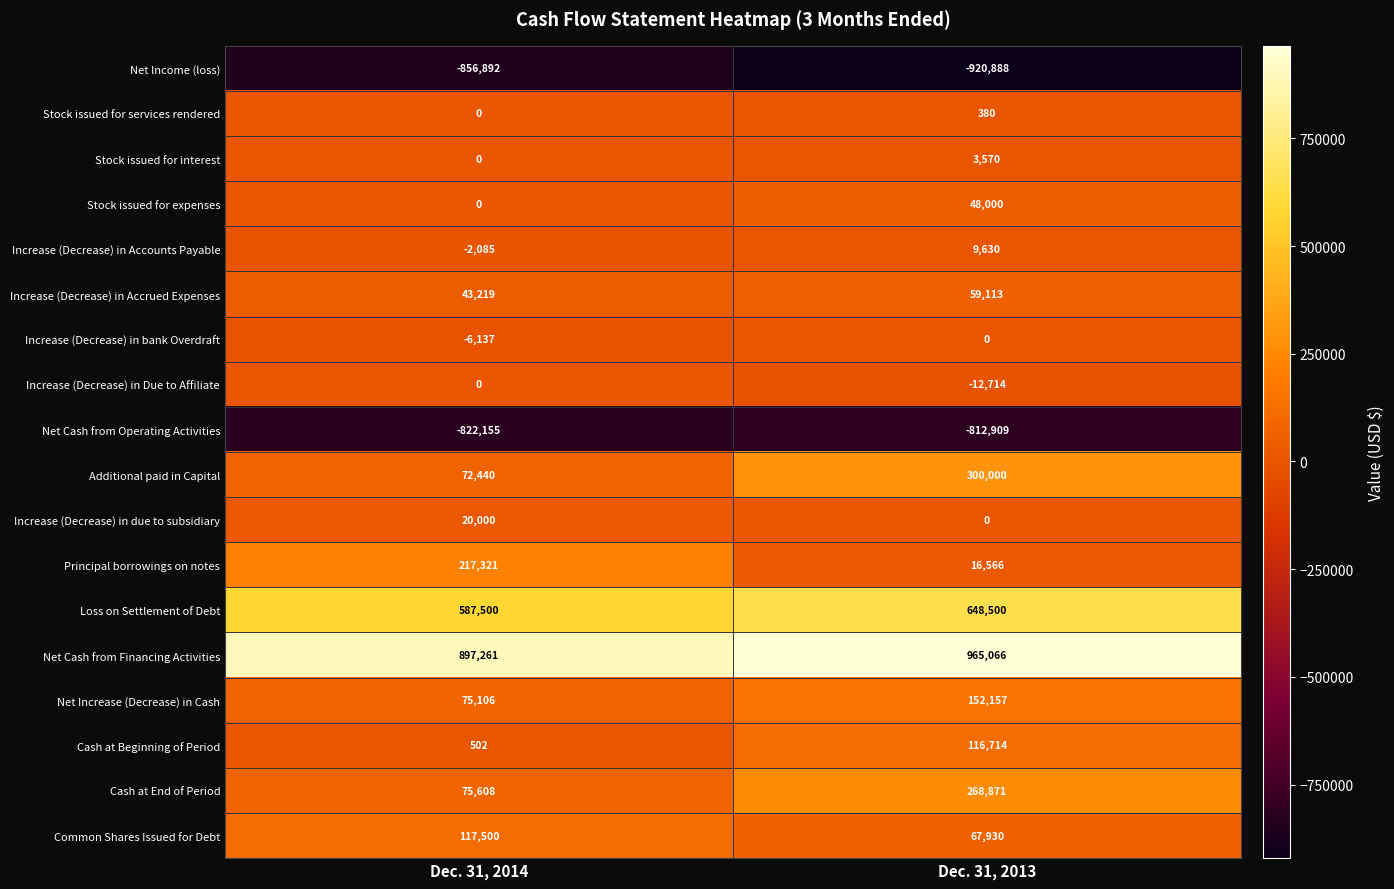

What is the maximum value shown in the chart?

965066